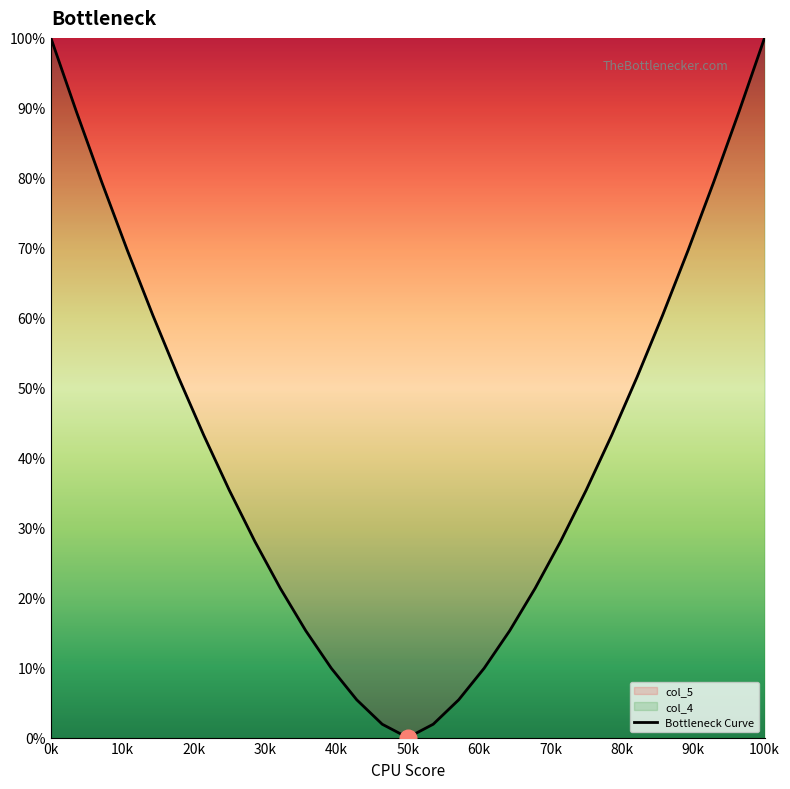

What is the greatest value displayed?

100.0